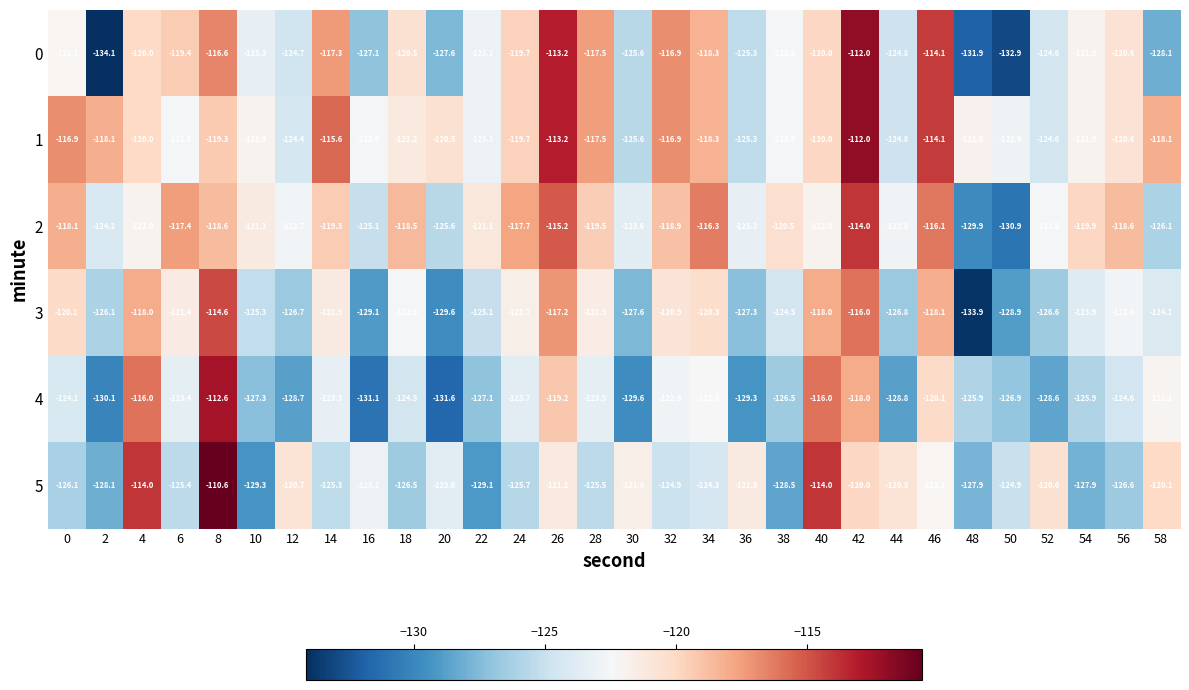

At which category is the sum across all series the highest?

42